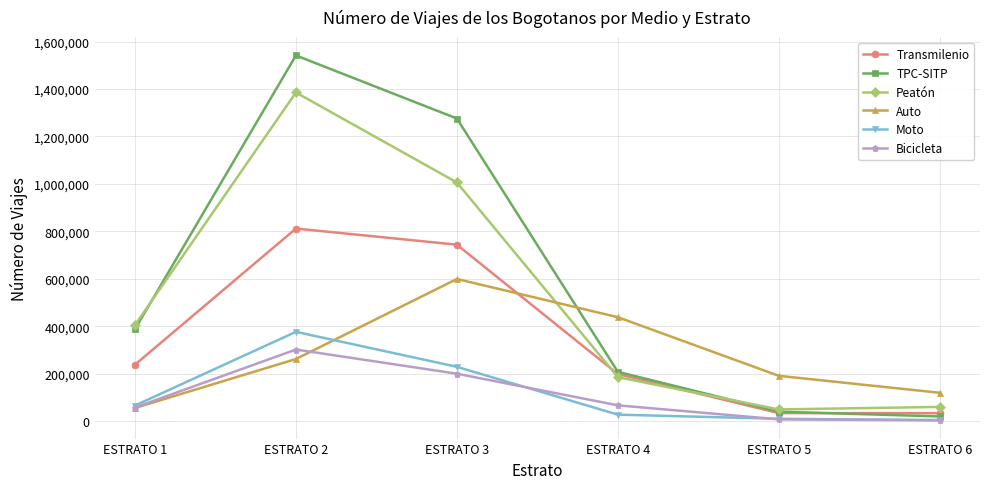

What is the sum of the Auto values at ESTRATO 2 and ESTRATO 6?

381042